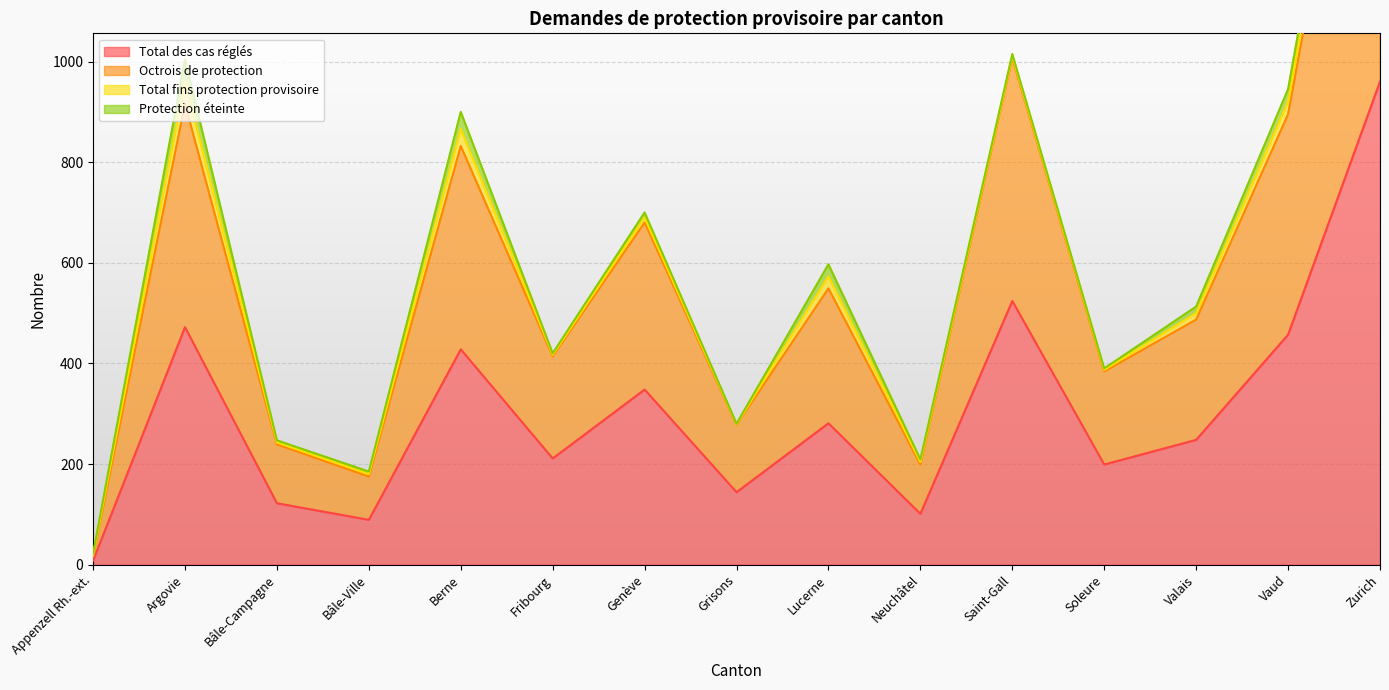

At which label does Total des cas réglés reach its minimum?

Appenzell Rh.-ext.